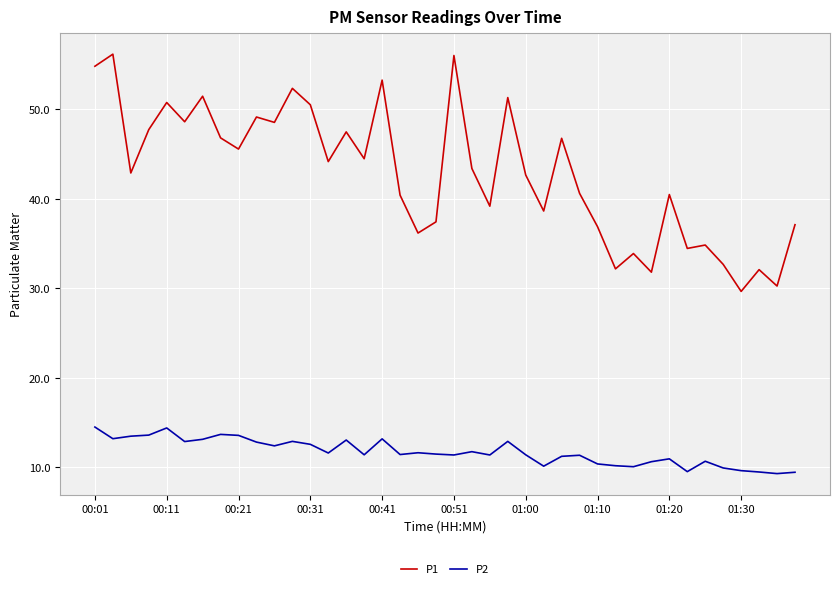

What is the difference between the maximum and minimum values in the P2 series?

5.2